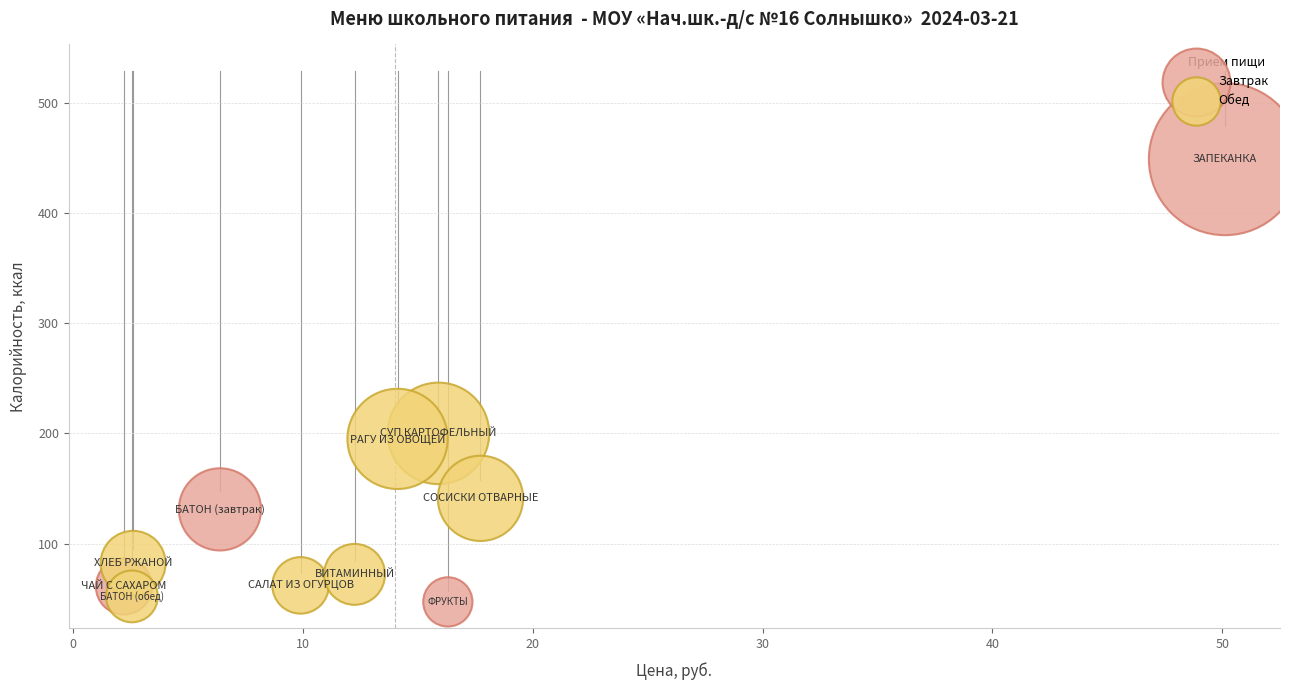

Which series has the widest spread of Y values?

Завтрак